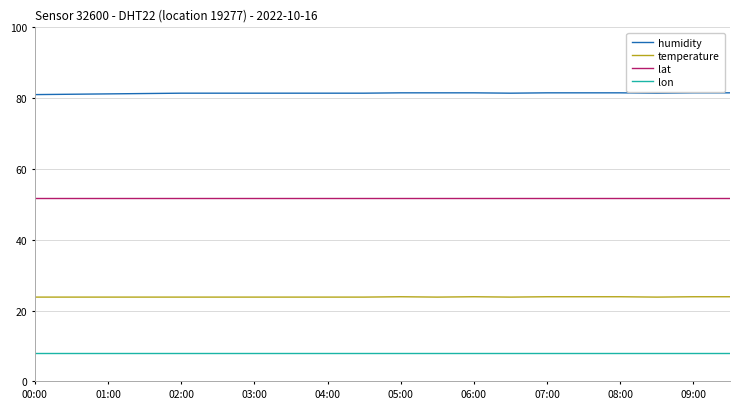

True or false: temperature and lon intersect in this chart.

False